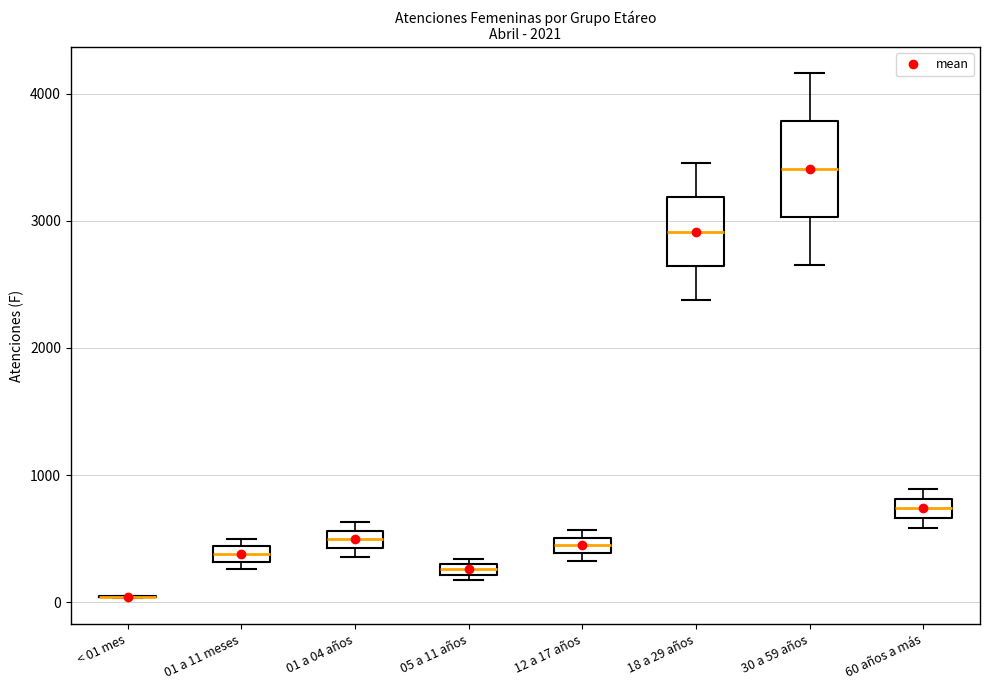

Which box is the tallest, from its lower edge to its upper edge?

30 a 59 años